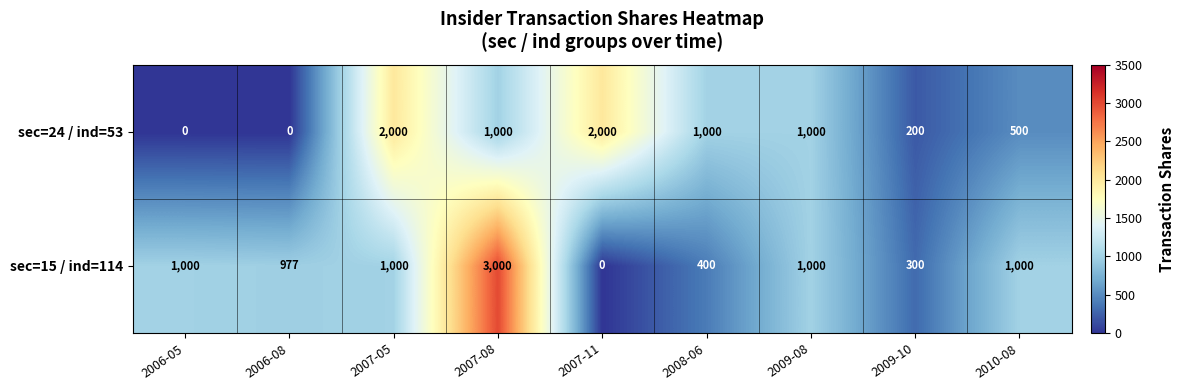

Is the value of sec=24 / ind=53 at 2008-06 greater than the value of sec=15 / ind=114 at 2009-10?

Yes